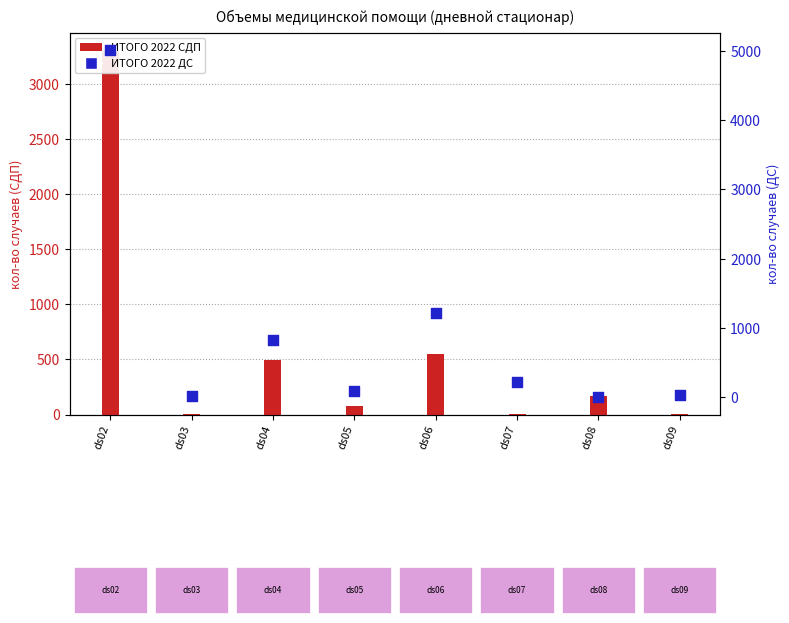

At how many categories does at least one series exceed 3880?

1